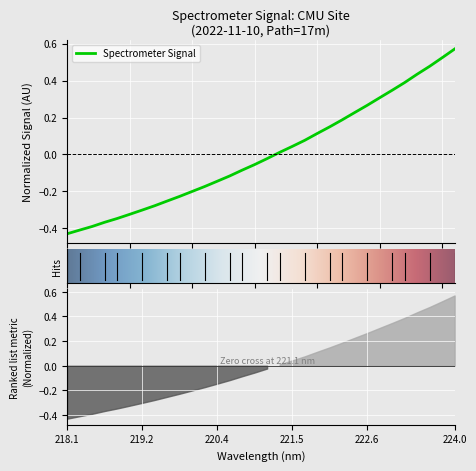

List the labels in order of value, largest first.

223.9802, 223.7895, 223.5987, 223.408, 223.2172, 223.0264, 222.8355, 222.6447, 222.4538, 222.263, 222.0721, 221.8812, 221.6902, 221.4993, 221.3083, 221.1174, 220.9264, 220.7354, 220.5444, 220.3533, 220.1623, 219.9712, 219.7801, 219.589, 219.3979, 219.2067, 219.0156, 218.8244, 218.6332, 218.442, 218.2508, 218.0596